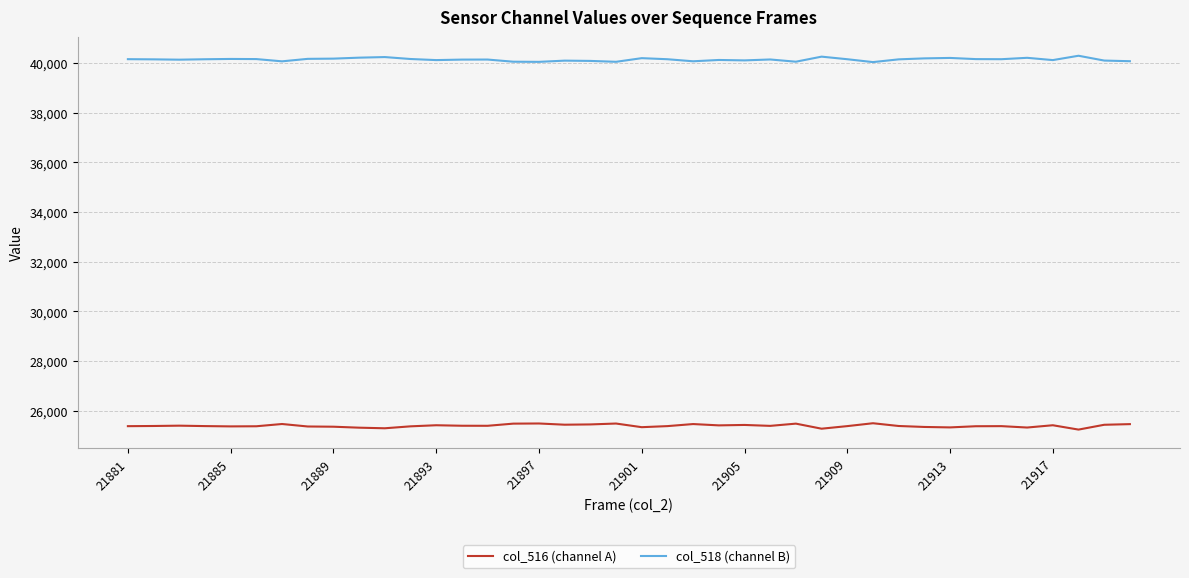

Which series has the largest total across all categories?

col_518 (channel B)